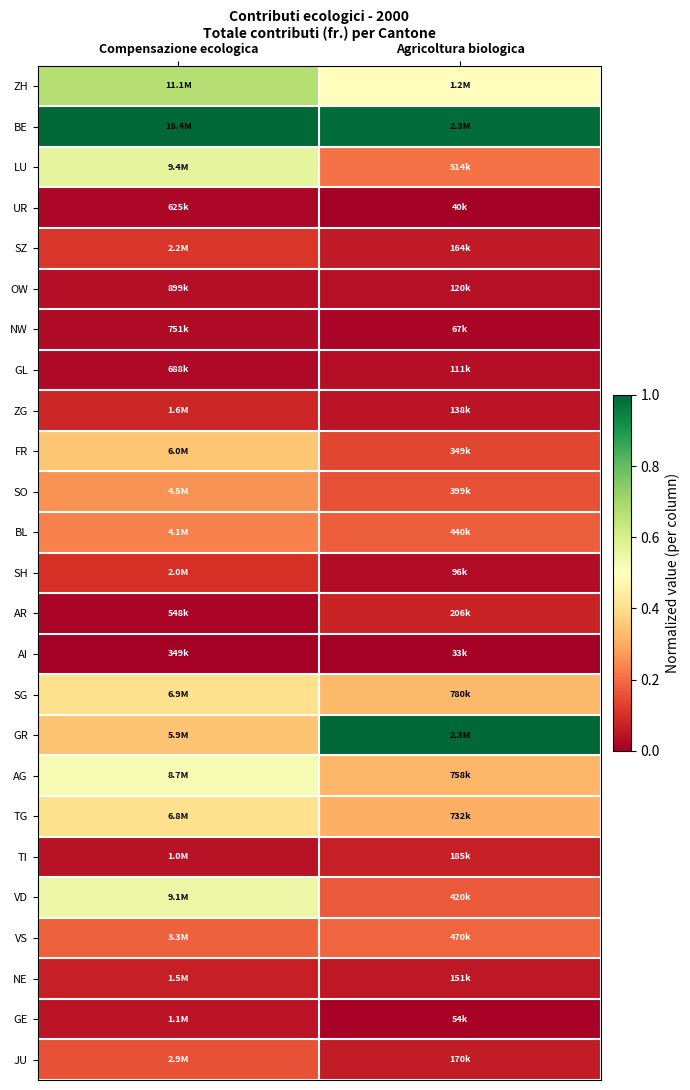

Rank the series by their maximum value, from lowest to highest.

AI, UR, NW, GL, OW, GE, TI, NE, AR, ZG, SH, SZ, JU, VS, BL, SO, FR, TG, SG, AG, VD, LU, ZH, GR, BE